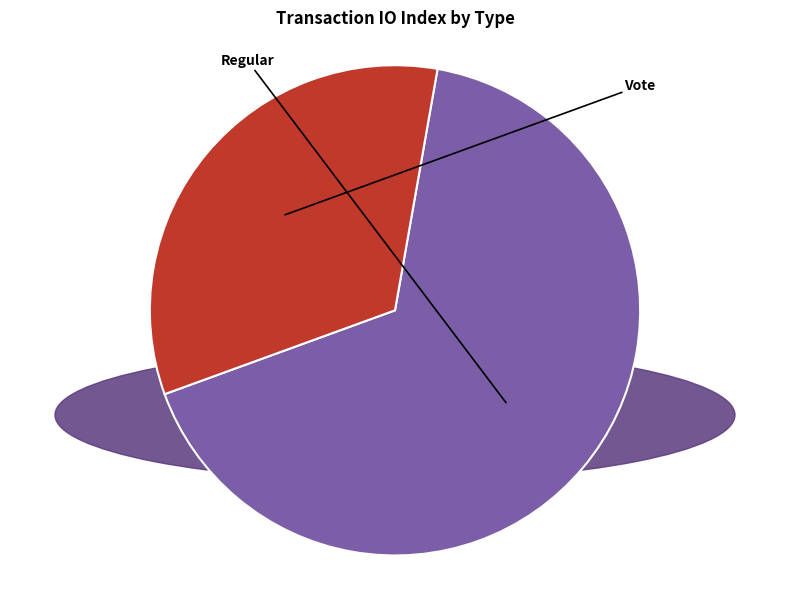

The Regular slice represents 67% of the pie. True or false?

True